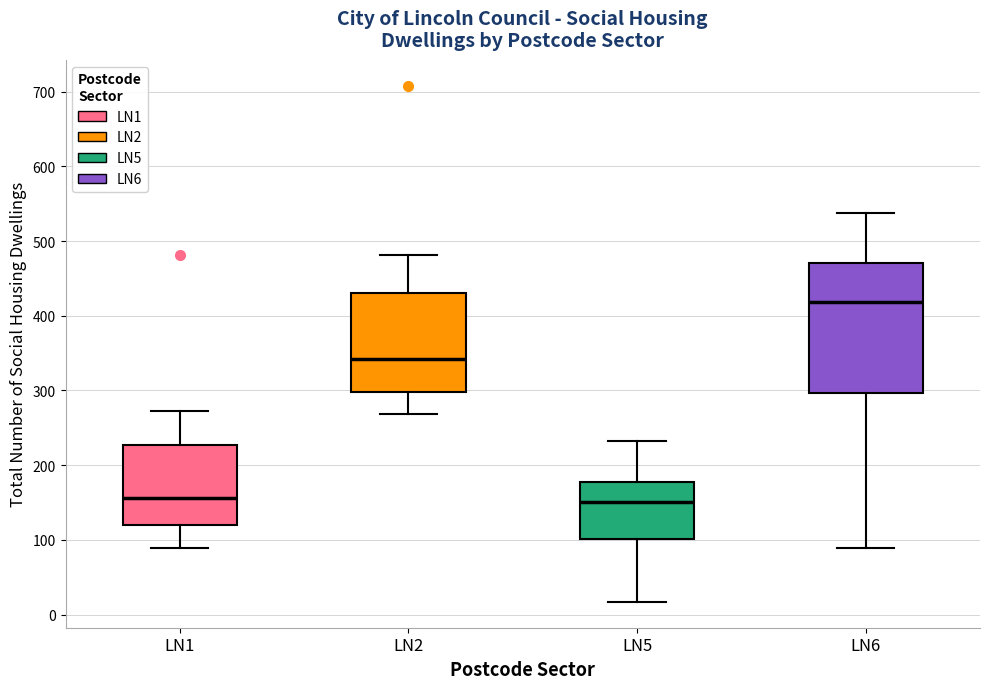

Reading left to right, read every box against the y-axis: the position of its median line, the range the box covers, and the ends of its whiskers. The values are not printed on the chart, so give them approximately, as read against the axis.

LN1: median 160, box 120 to 230, whiskers 90 to 270
LN2: median 340, box 300 to 430, whiskers 270 to 480
LN5: median 150, box 100 to 180, whiskers 20 to 230
LN6: median 420, box 300 to 470, whiskers 90 to 540